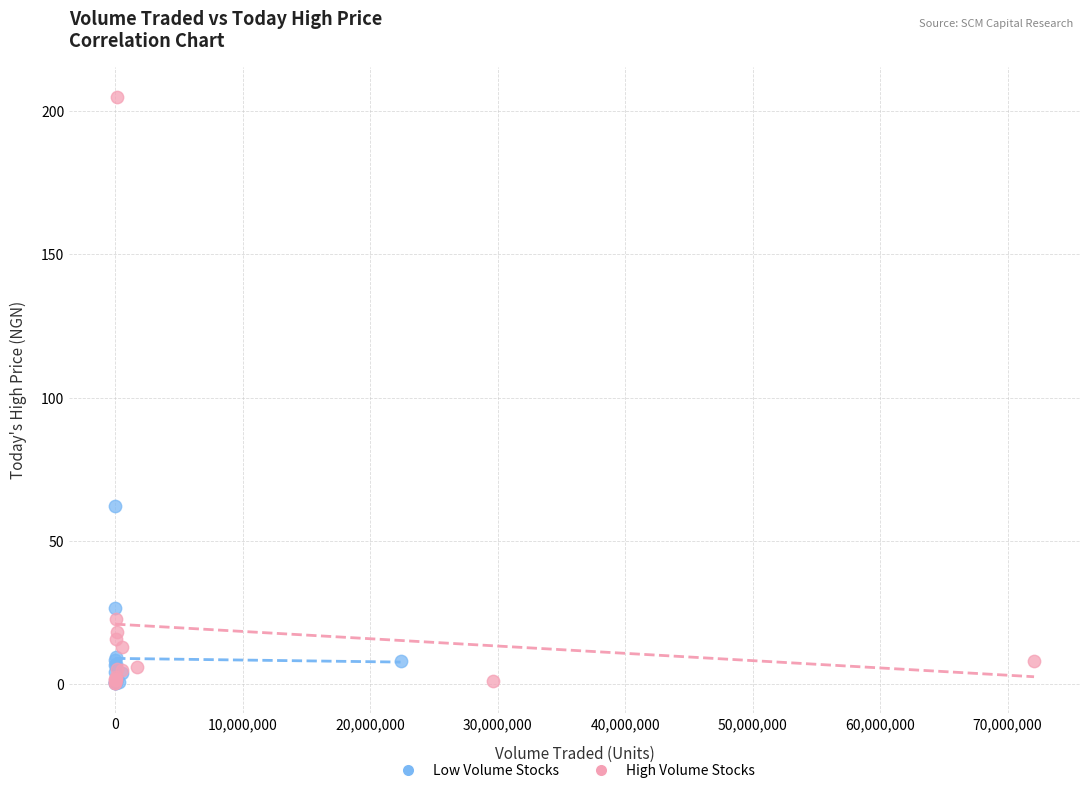

Which series has the largest Y range (max minus min)?

High Volume Stocks